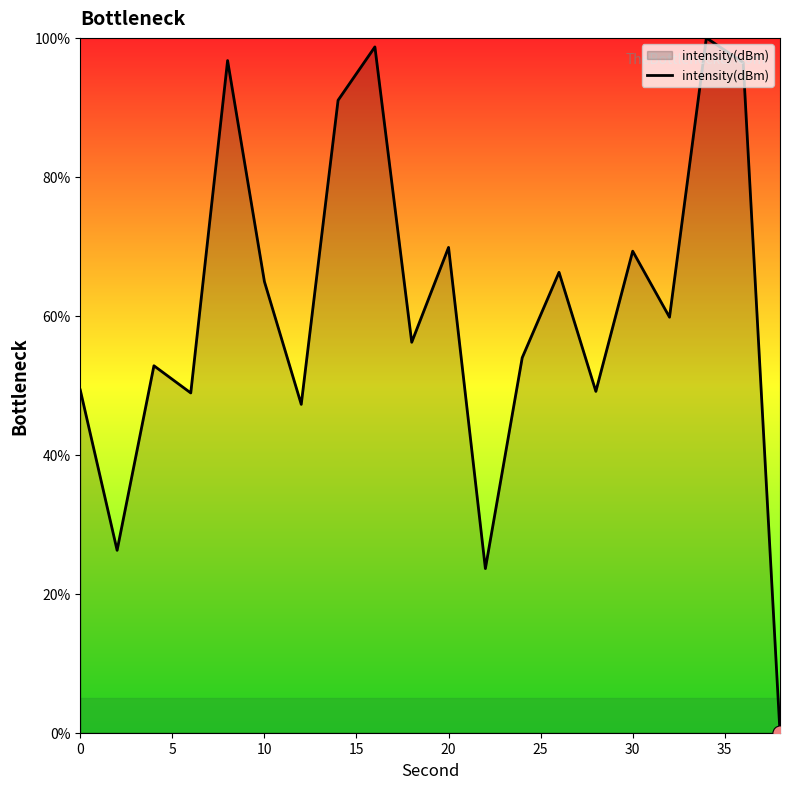

What is the greatest value displayed?

100.0